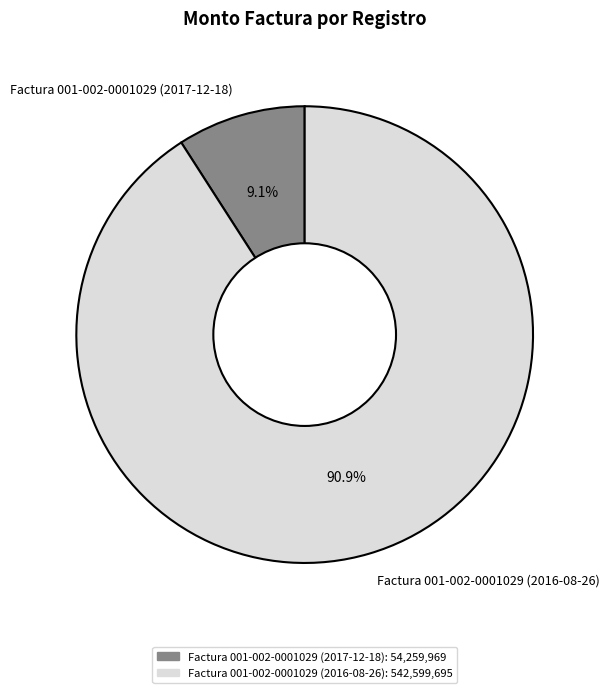

Combined, do Factura 001-002-0001029 (2017-12-18) and Factura 001-002-0001029 (2016-08-26) account for over 50%?

Yes